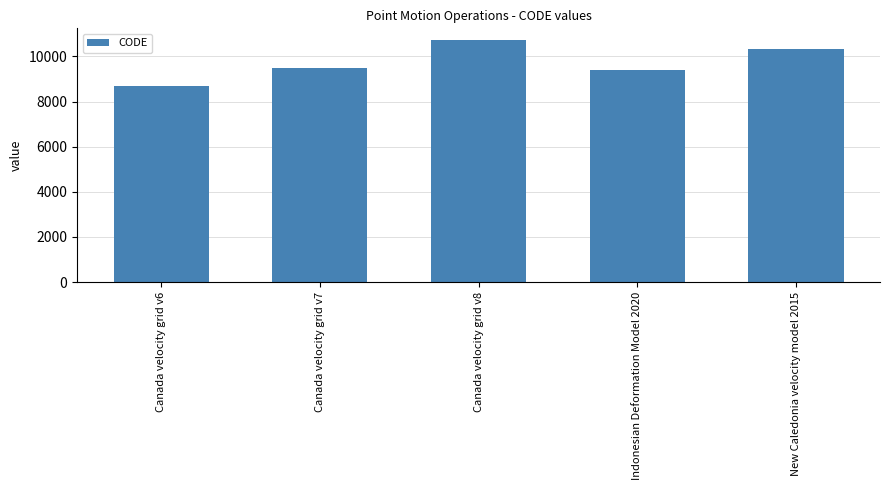

What is the value of the 4th bar from the left?

9375